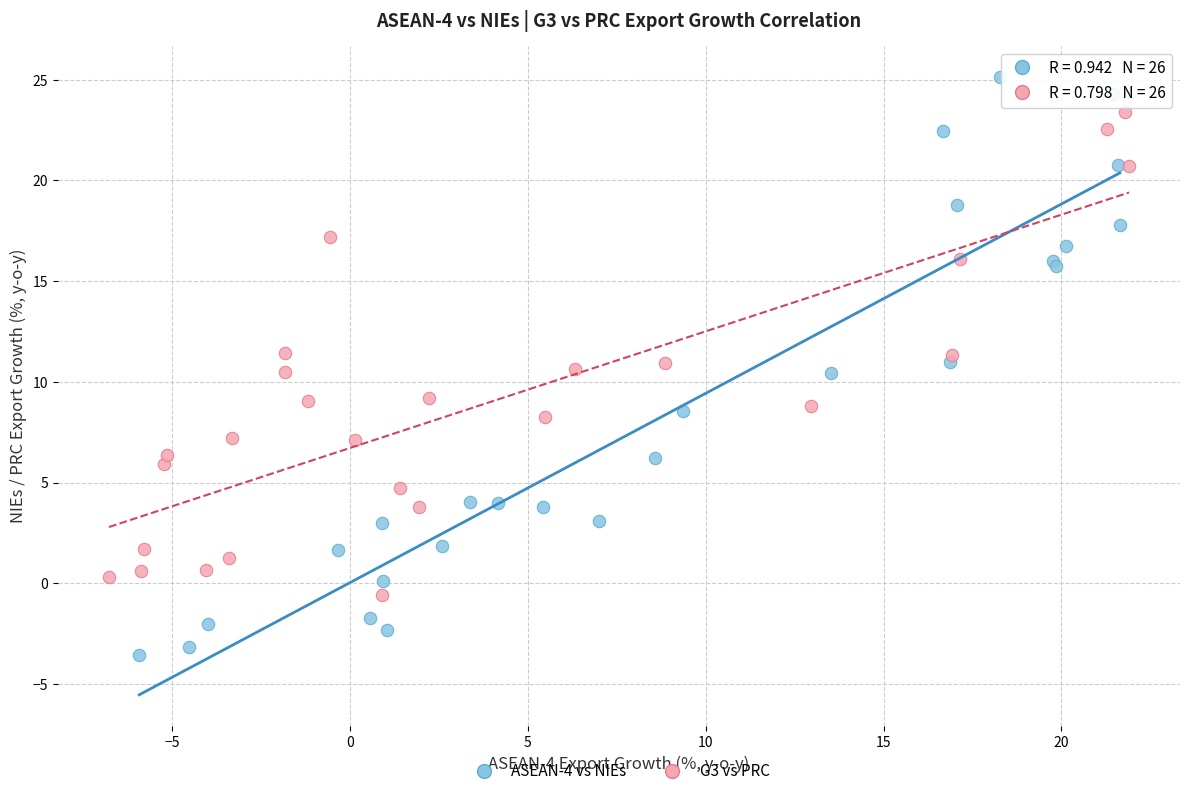

Which series reaches the maximum Y coordinate?

ASEAN-4 vs NIEs